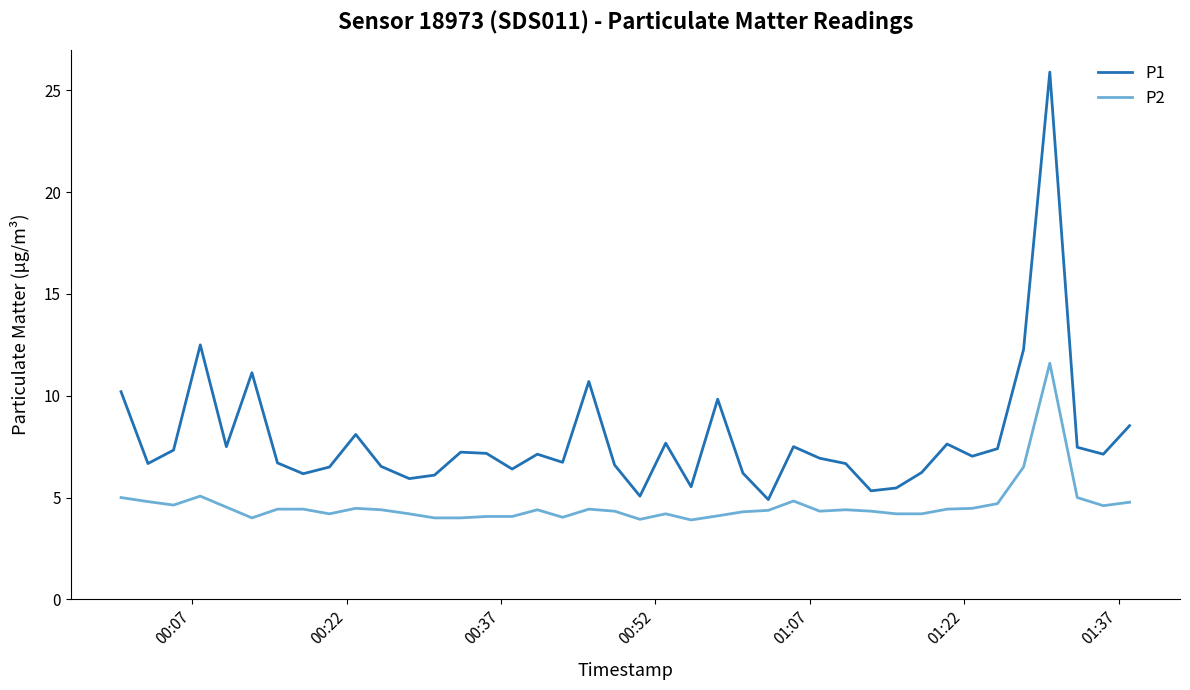

Which series has the widest spread of values?

P1